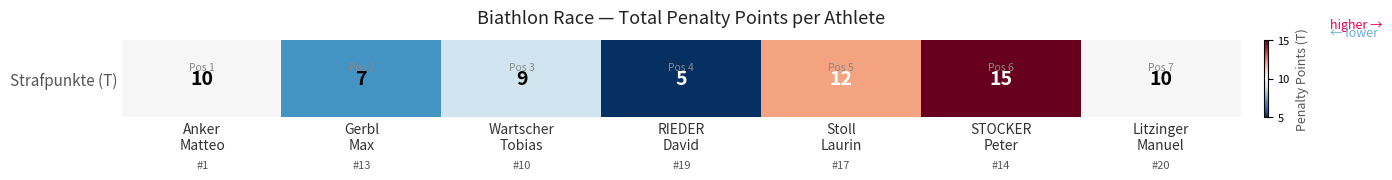

What is the sum of the values at Gerbl
Max and Stoll
Laurin?

19